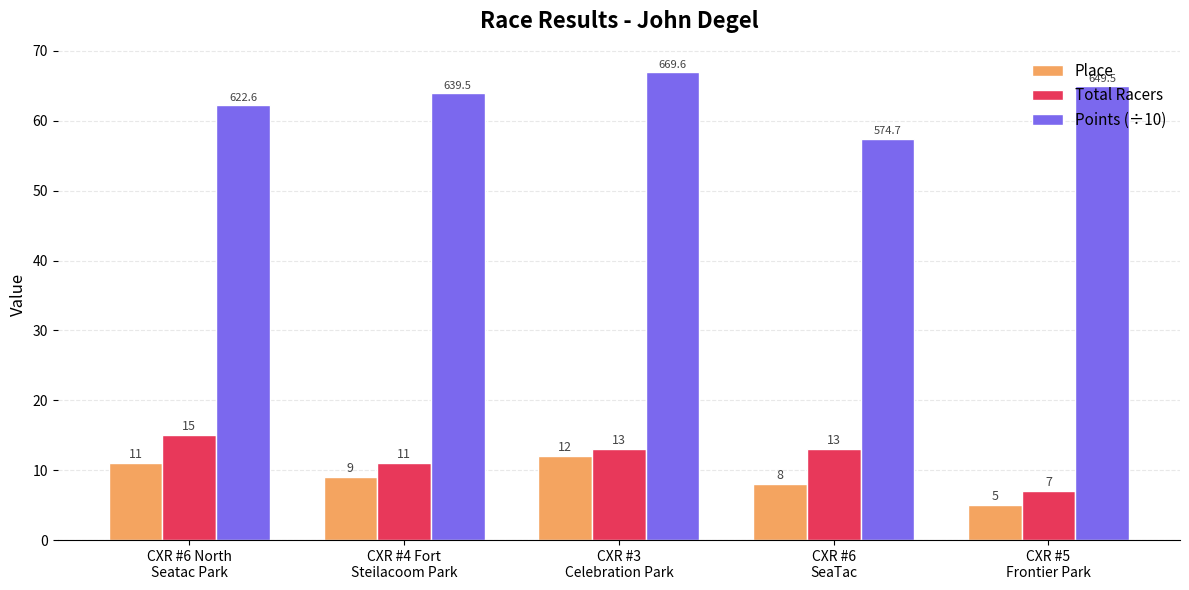

What is the value of the Total Racers bar at the 2nd from the left?

11.0